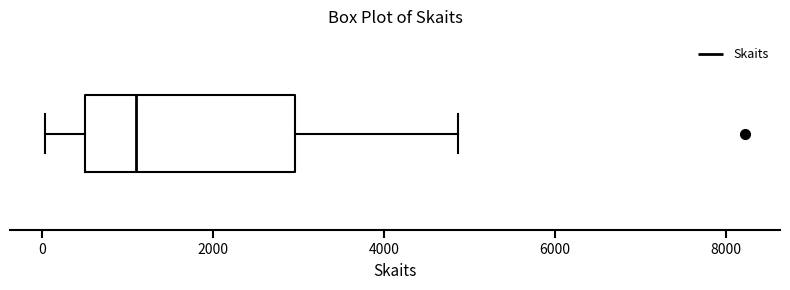

Where is the right edge of the box on the x-axis? The values are not printed on the chart, so give them approximately, as read against the axis.

3000